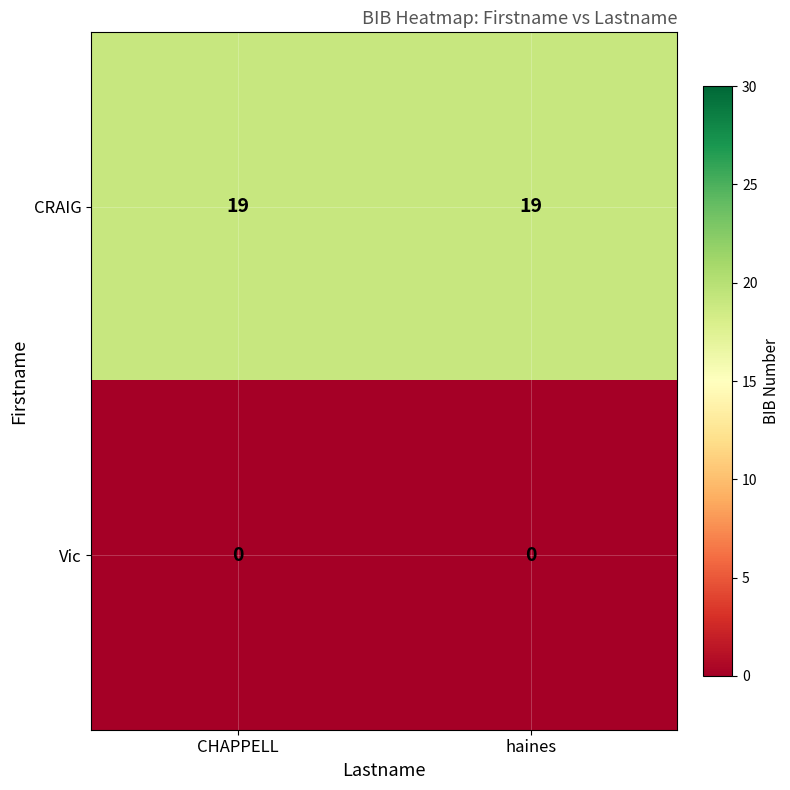

Reading left to right, transcribe all the data shown in this chart.

CRAIG: CHAPPELL=19	haines=19
Vic: CHAPPELL=0	haines=0